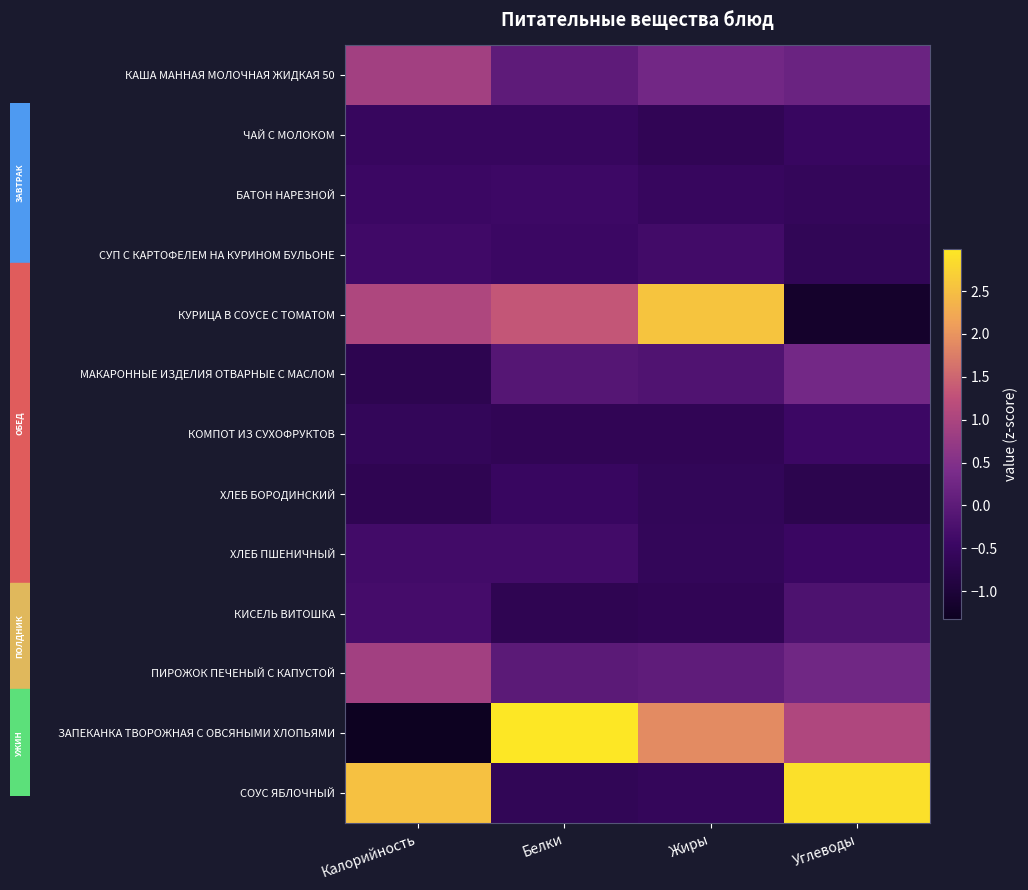

Which series has the largest range (max minus min)?

ЗАПЕКАНКА ТВОРОЖНАЯ С ОВСЯНЫМИ ХЛОПЬЯМИ